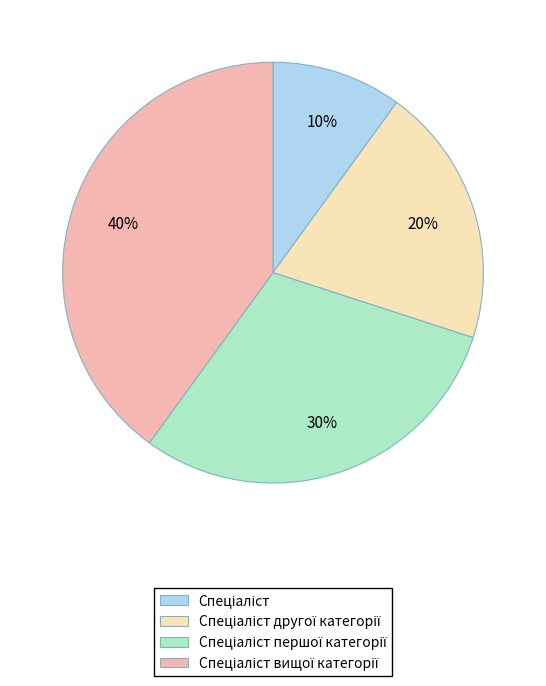

To the nearest percent, what is the average slice percentage?

25%